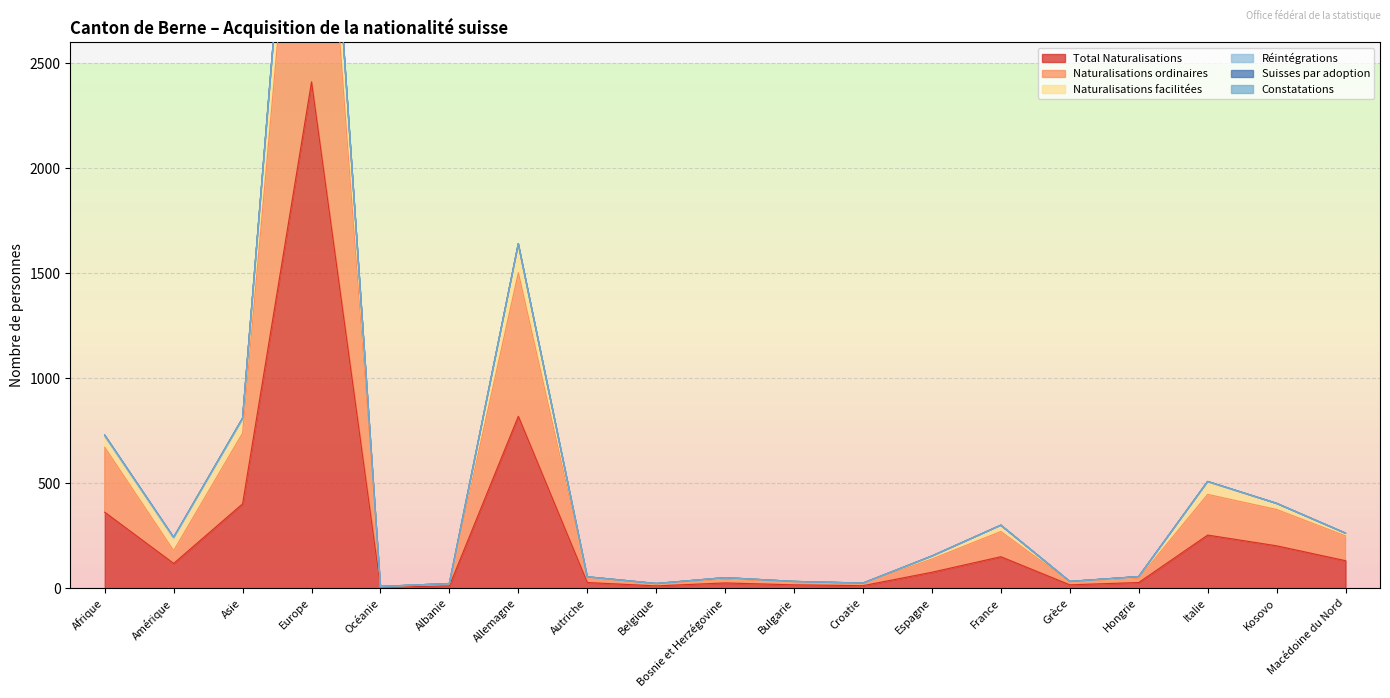

At which category is the sum across all series the highest?

Europe